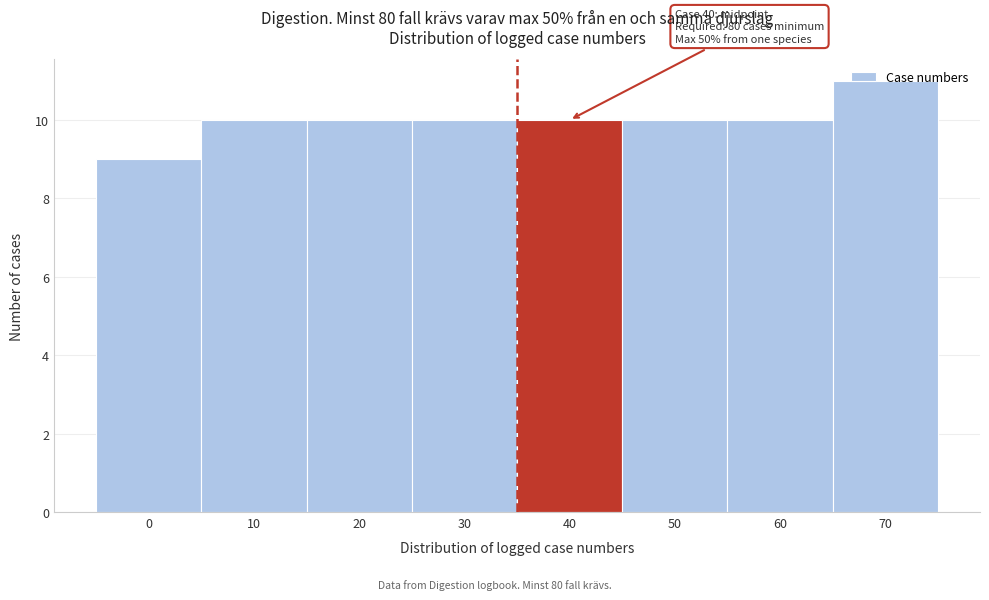

What is the maximum value shown in the chart?

11